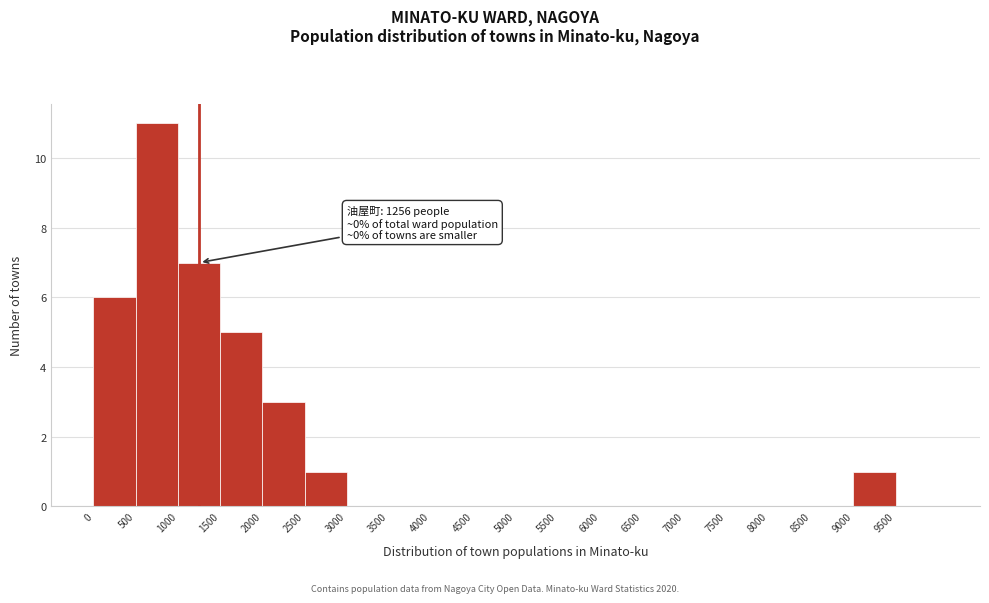

Which range on the x-axis has the tallest bar?

500 to 1000